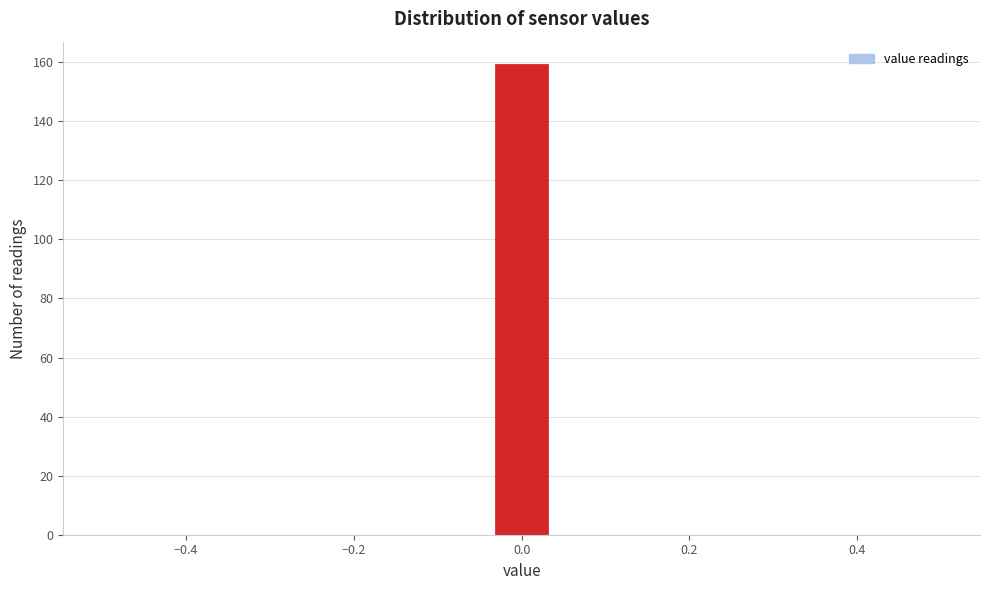

Read against the x-axis, roughly where is the centre of the tallest bar?

0.00